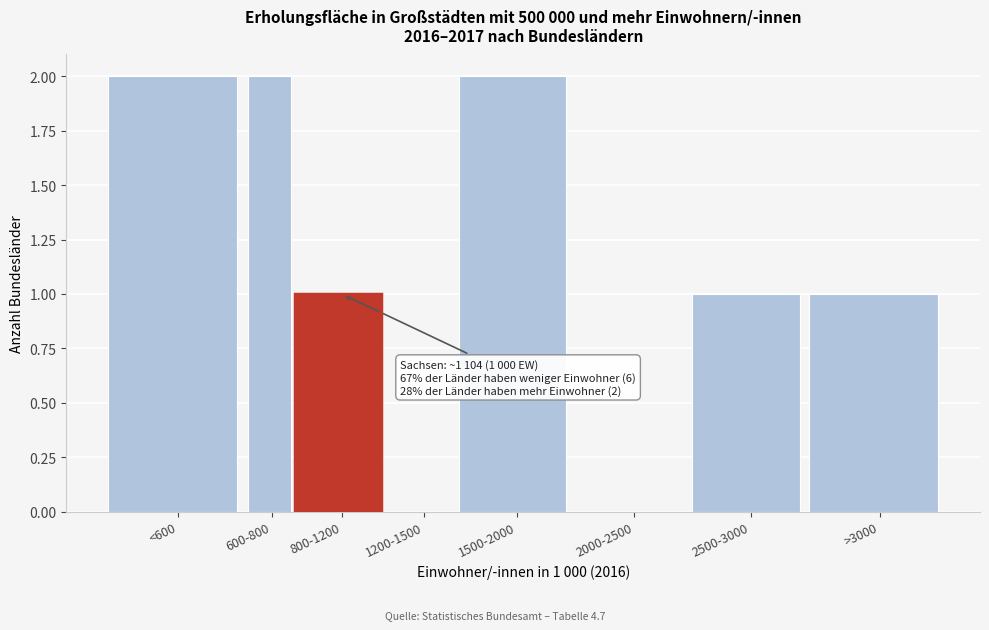

Reading right to left, what are all the values shown in this chart?

>3000=1	2500-3000=1	2000-2500=0	1500-2000=2	1200-1500=0	800-1200=1	600-800=2	<600=2